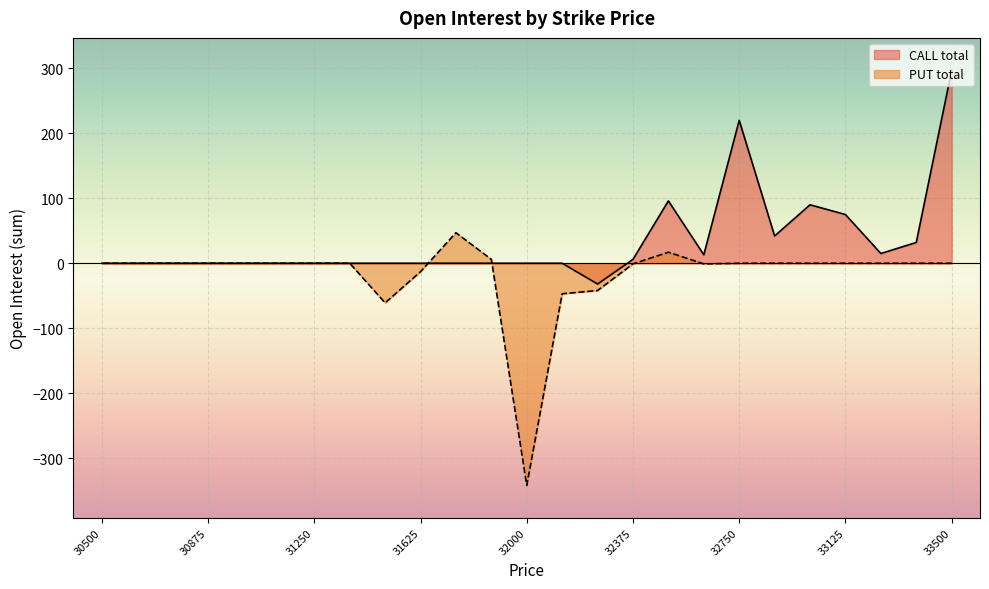

At which category is the sum across all series the highest?

33500